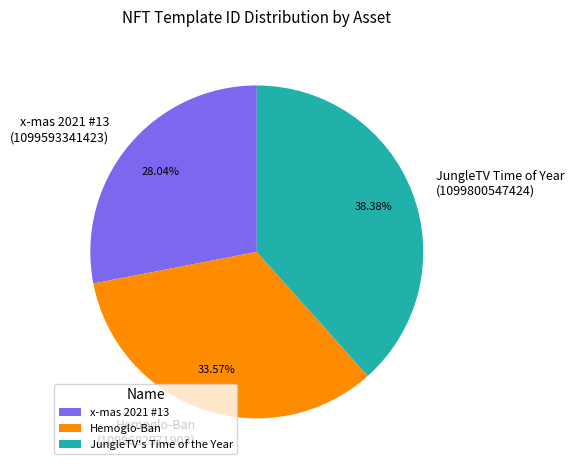

Rank the categories by value from highest to lowest.

JungleTV's Time of the Year, Hemoglo-Ban, x-mas 2021 #13